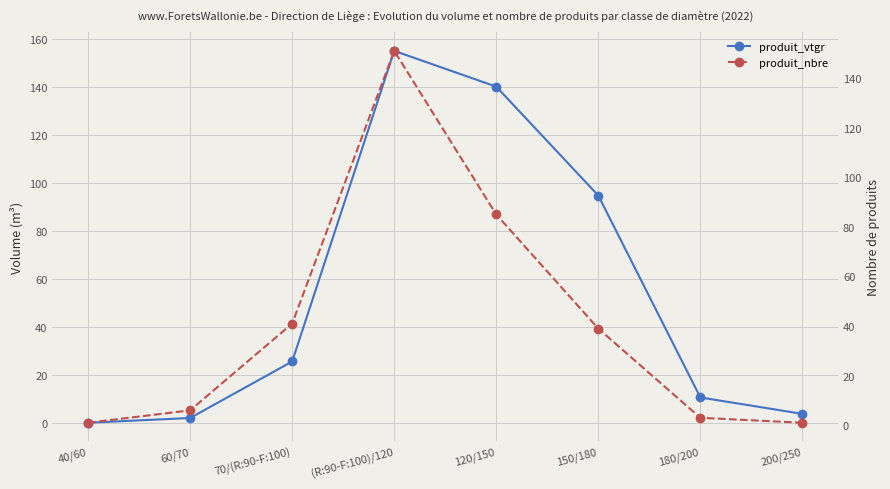

What is the total value across all series at 150/180?

133.9